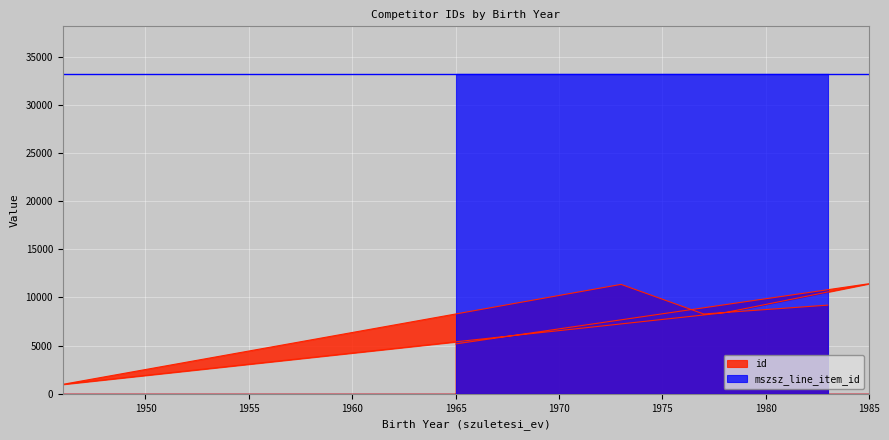

True or false: the data shows 1473 at 1946.

False